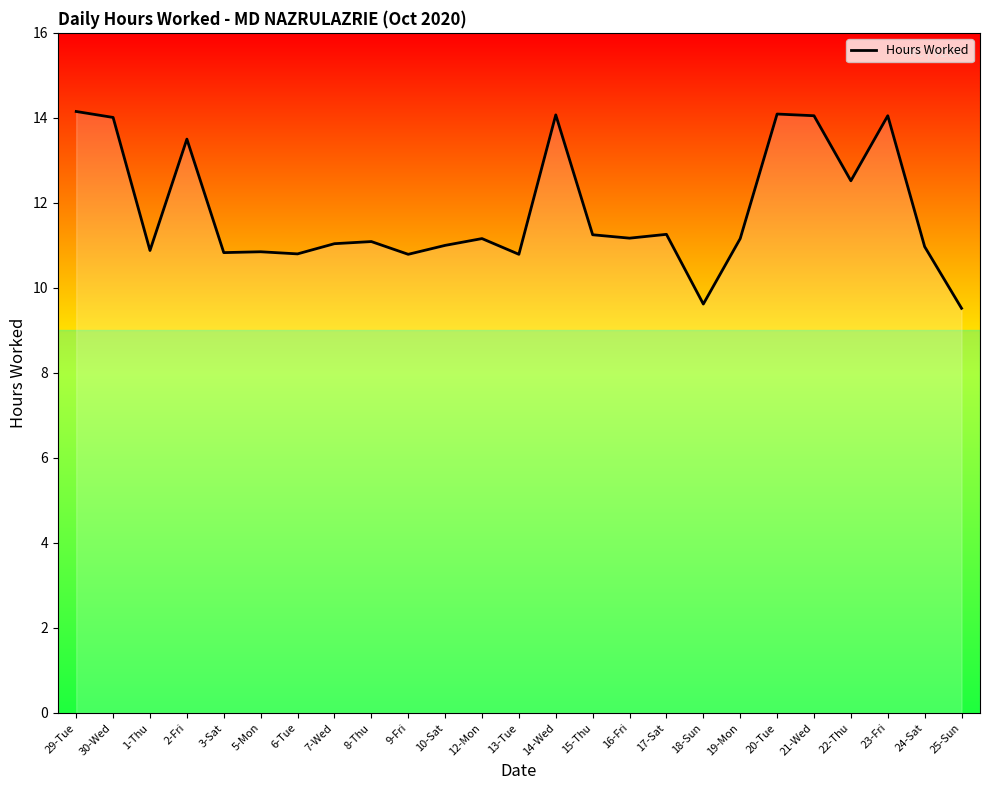

What is the minimum value shown in the chart?

9.5